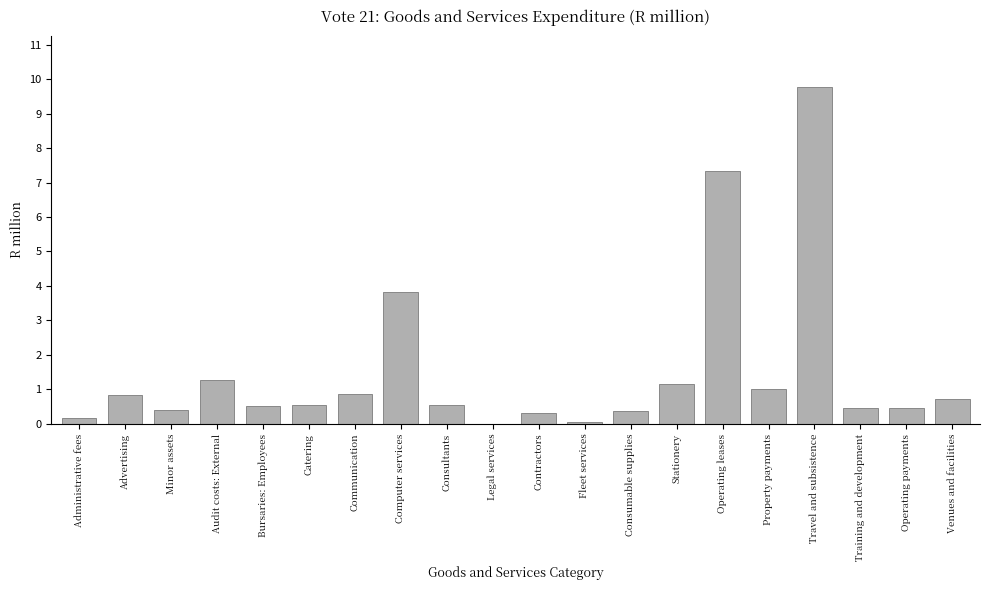

What is the change in value from Catering to Stationery?

+0.6